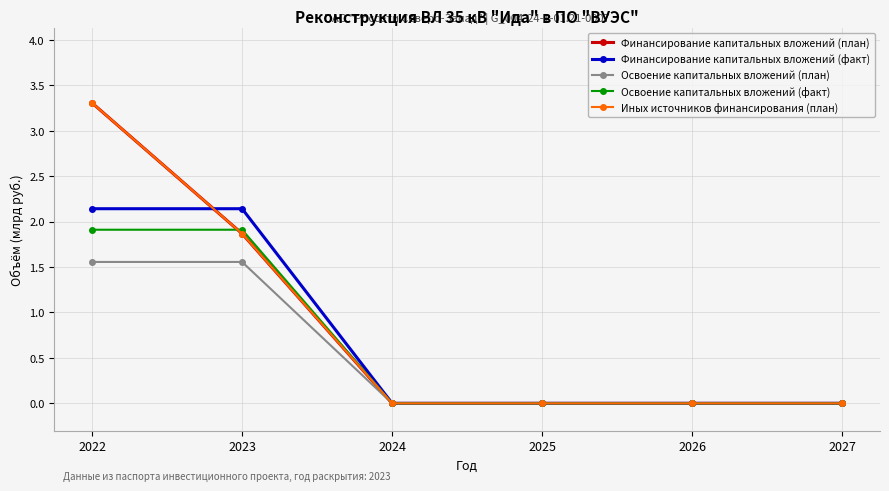

True or false: Финансирование капитальных вложений (факт) and Иных источников финансирования (план) cross at least once.

True